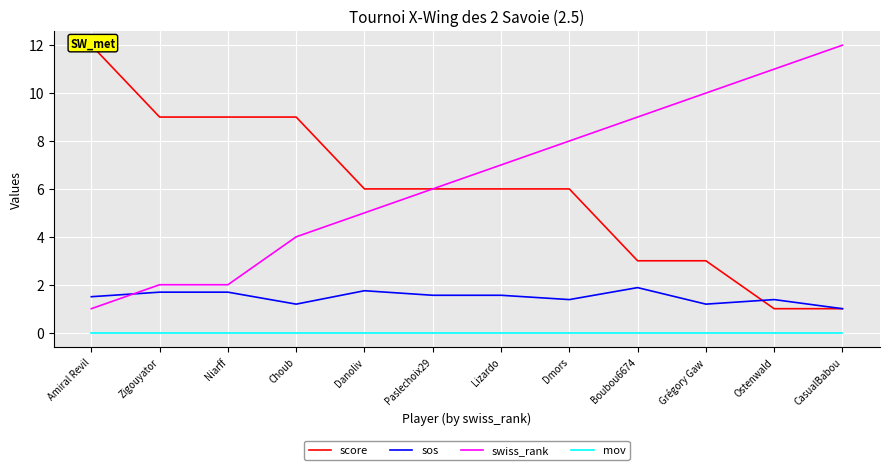

What is the difference between the second highest and minimum values in the sos series?

0.8